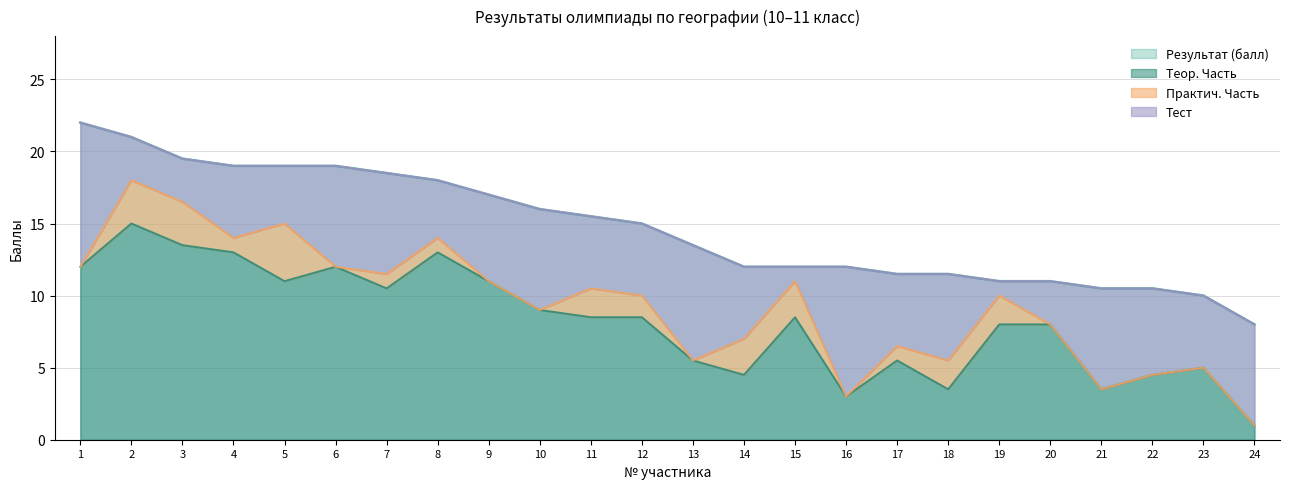

Count the number of categories in the chart.

24